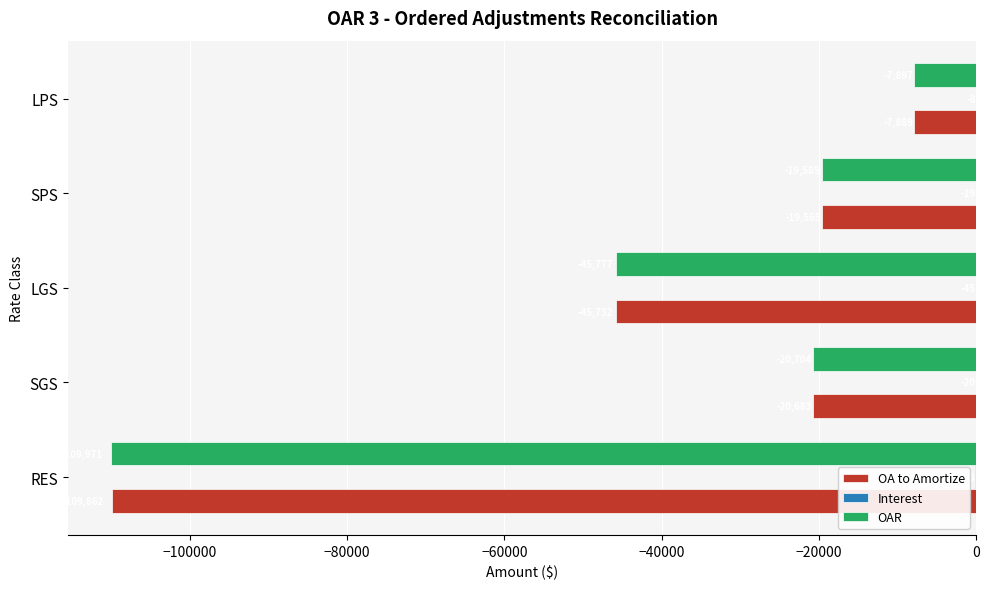

At which category does the chart reach its peak across all series?

LPS